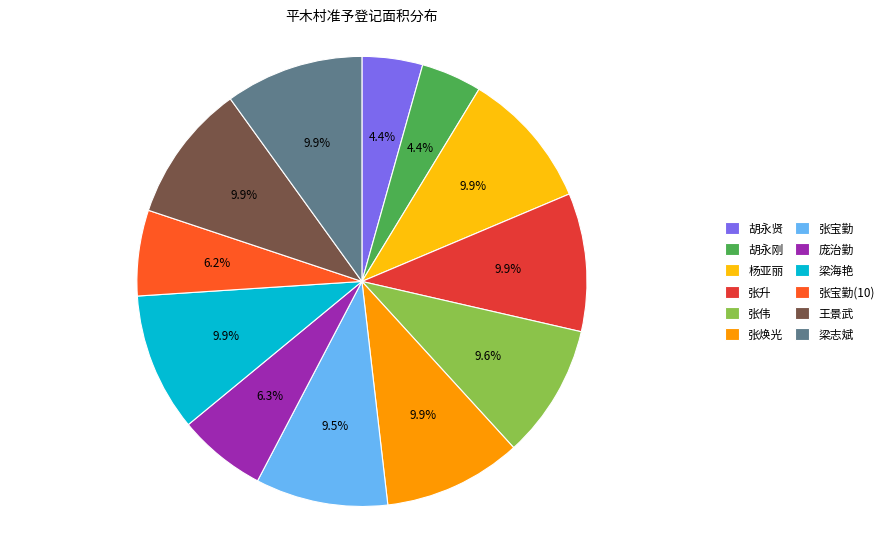

How many slices are in this pie chart?

12